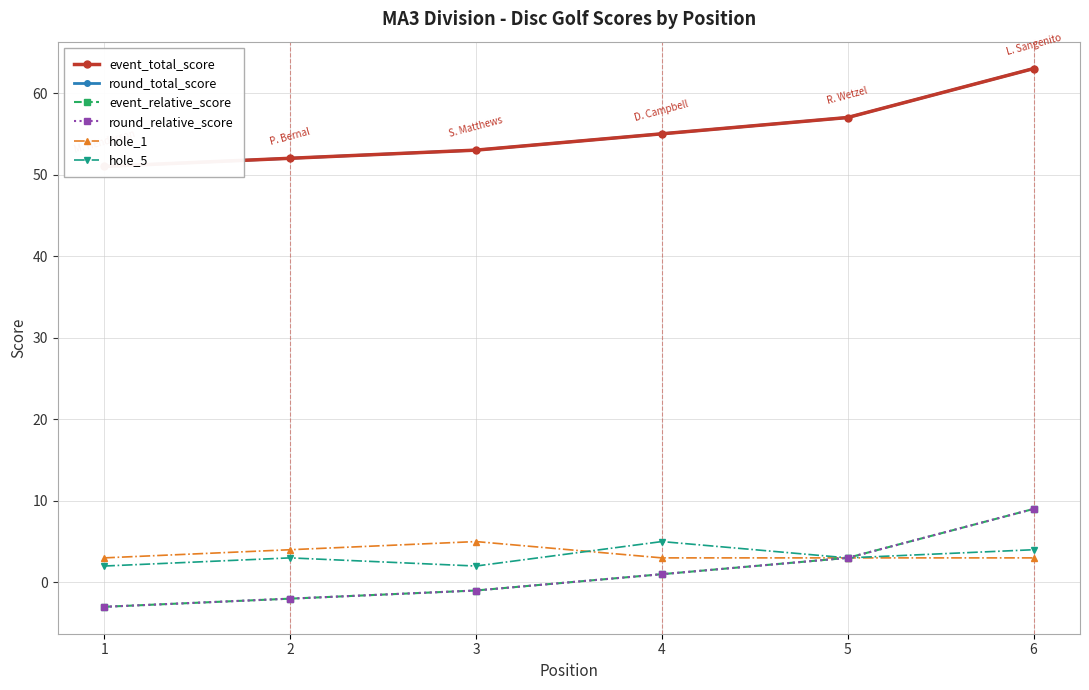

Where does the round_relative_score series first go above 1?

5